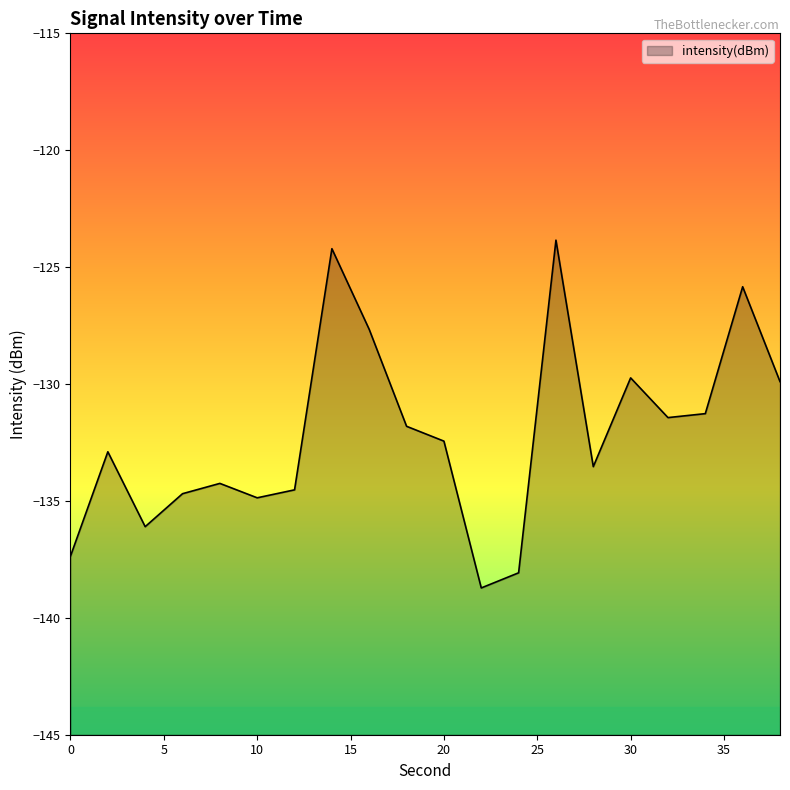

The chart shows a value of -225.9 at 20. True or false?

False